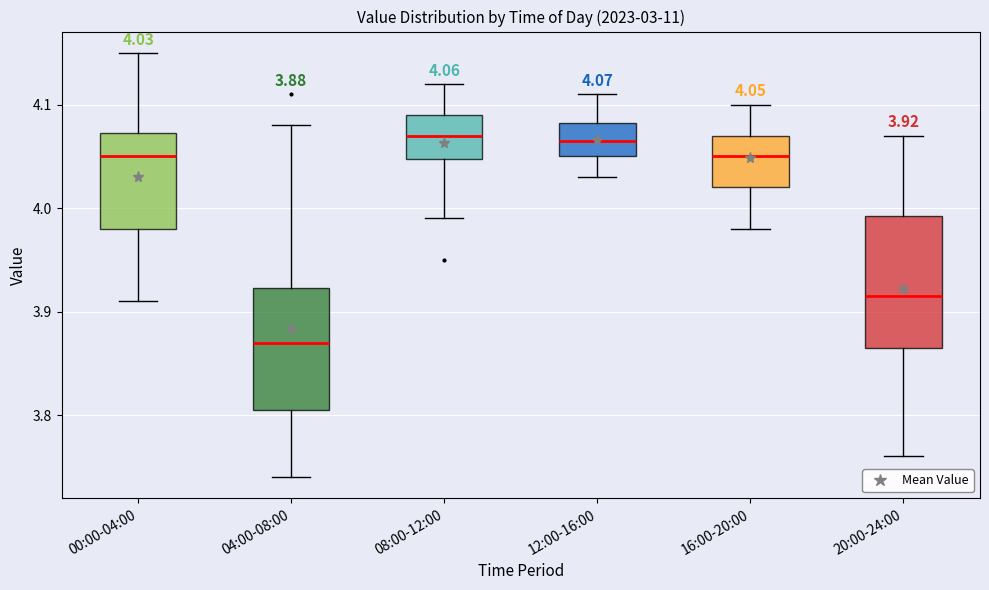

Comparing the boxes themselves (not the whiskers), which one is the tallest?

20:00-24:00